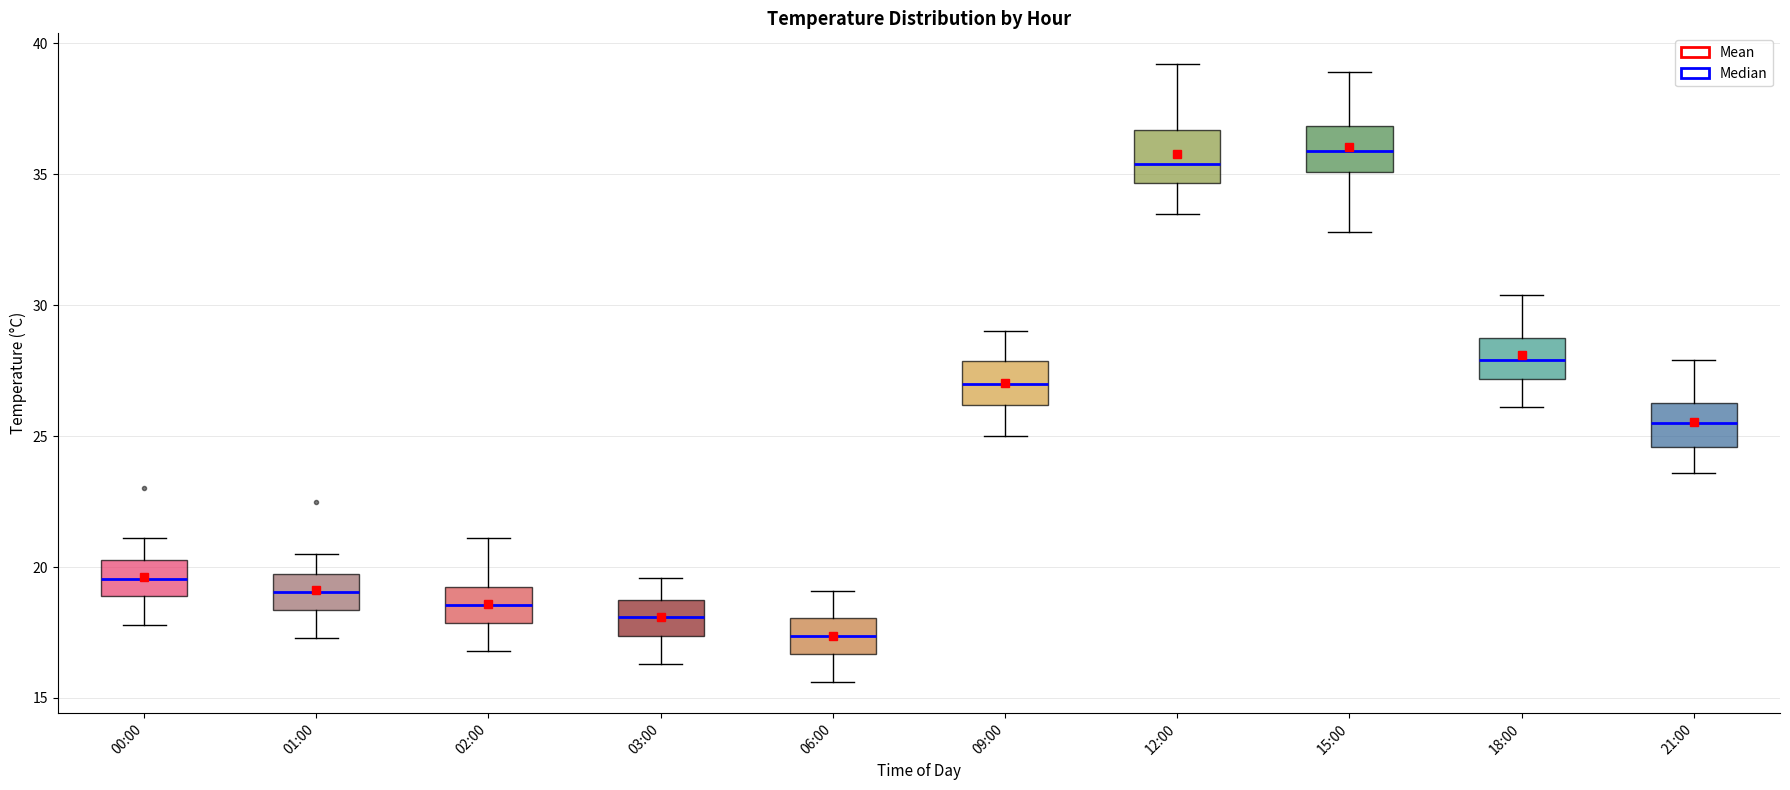

Where does the upper whisker of the box for 21:00 end on the y-axis? The values are not printed on the chart, so give them approximately, as read against the axis.

28.0